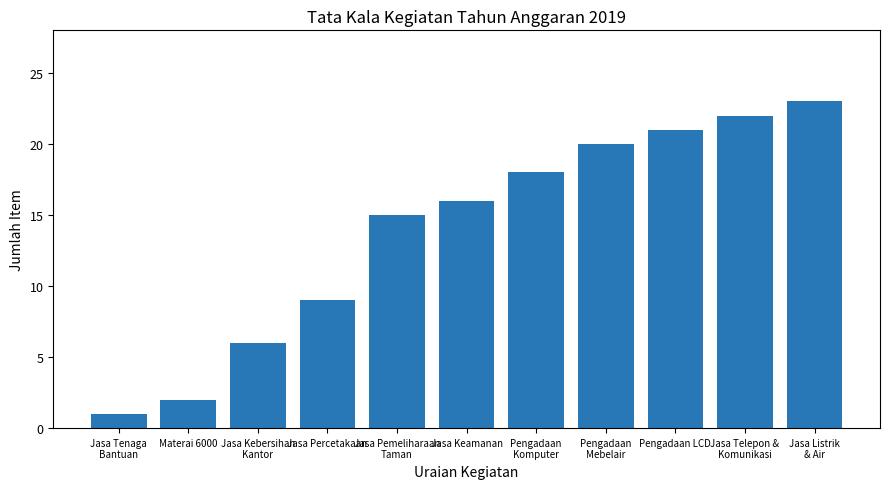

What is the label of the 11th bar from the right?

Jasa Tenaga
Bantuan